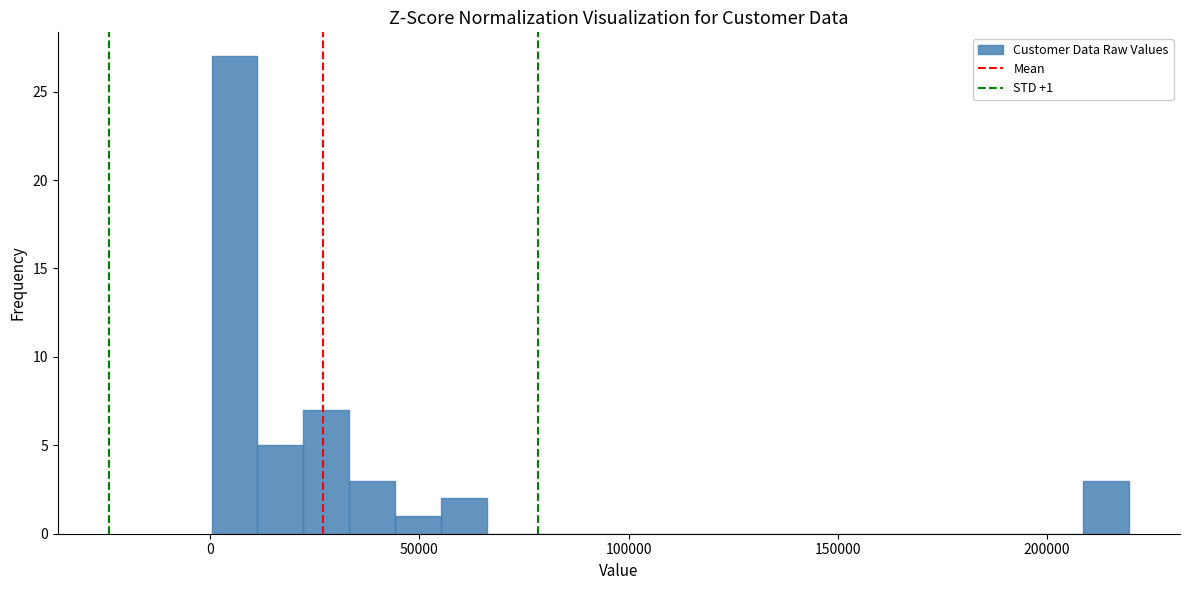

Read against the x-axis, roughly where is the centre of the tallest bar?

5000